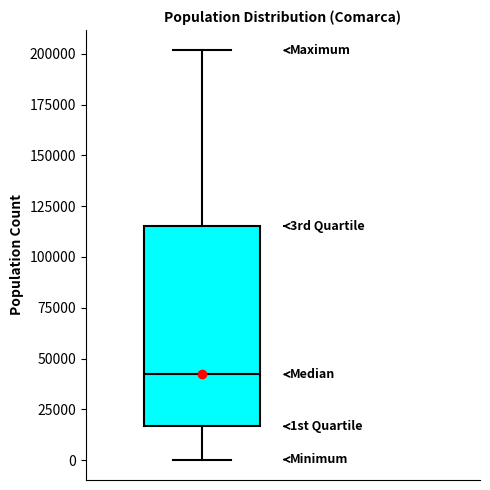

Transcribe this box plot: give where the median line is, the range the box spans, and where the two whiskers end, as read against the y-axis. The values are not printed on the chart, so give them approximately, as read against the axis.

median 40000, box 15000 to 115000, whiskers 0 to 200000